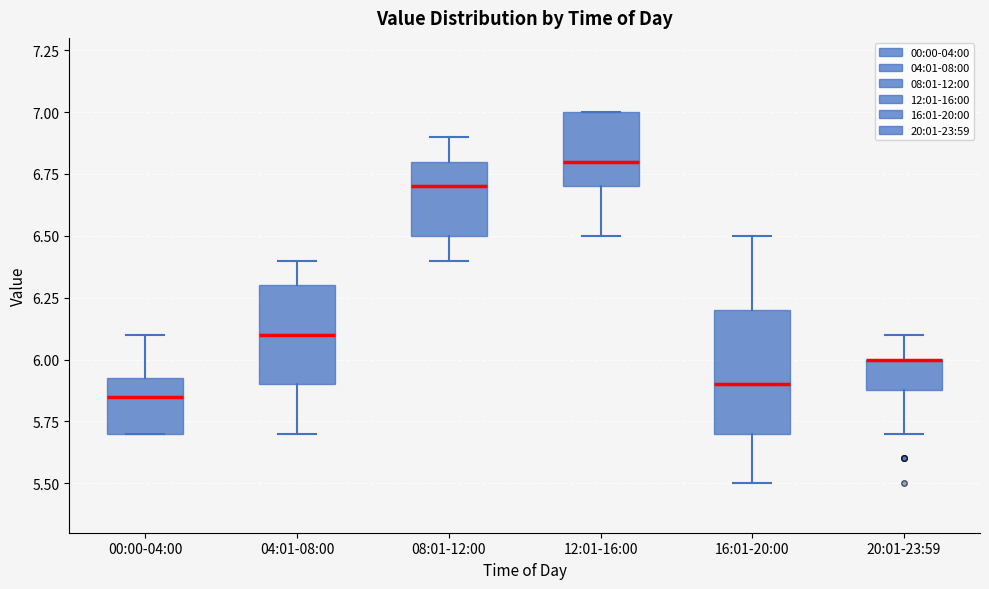

Which box is the tallest, from its lower edge to its upper edge?

16:01-20:00